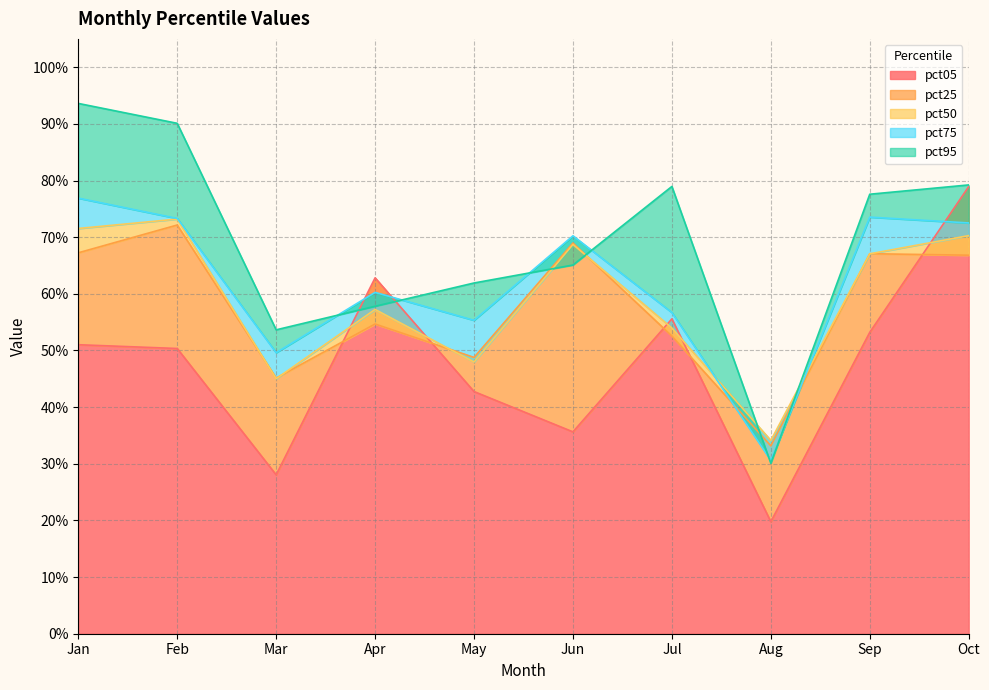

Where is pct05 nearest to the value 0?

Aug